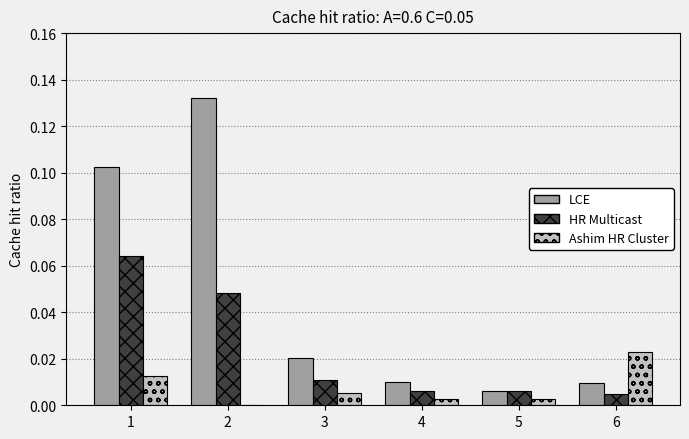

How many categories are shown in the chart?

6